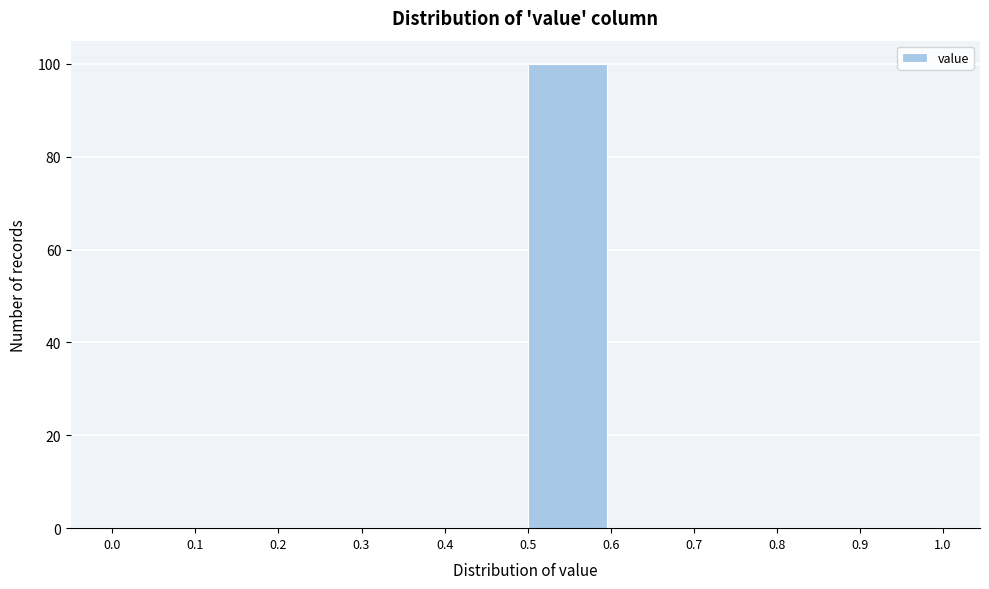

Reading left to right, list every bar in this chart as the range it spans on the x-axis followed by its height. The values are not printed on the chart, so give them approximately, as read against the axis.

0.0 to 0.1: 0
0.1 to 0.2: 0
0.2 to 0.3: 0
0.3 to 0.4: 0
0.4 to 0.5: 0
0.5 to 0.6: 100
0.6 to 0.7: 0
0.7 to 0.8: 0
0.8 to 0.9: 0
0.9 to 1.0: 0